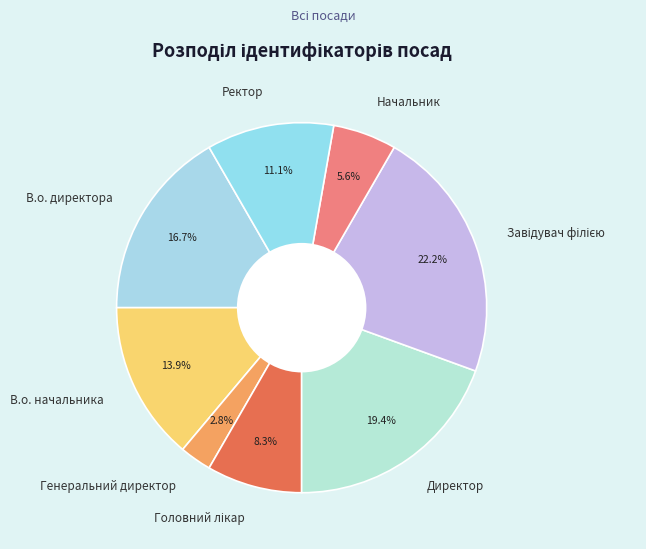

Does any single category account for the majority?

No